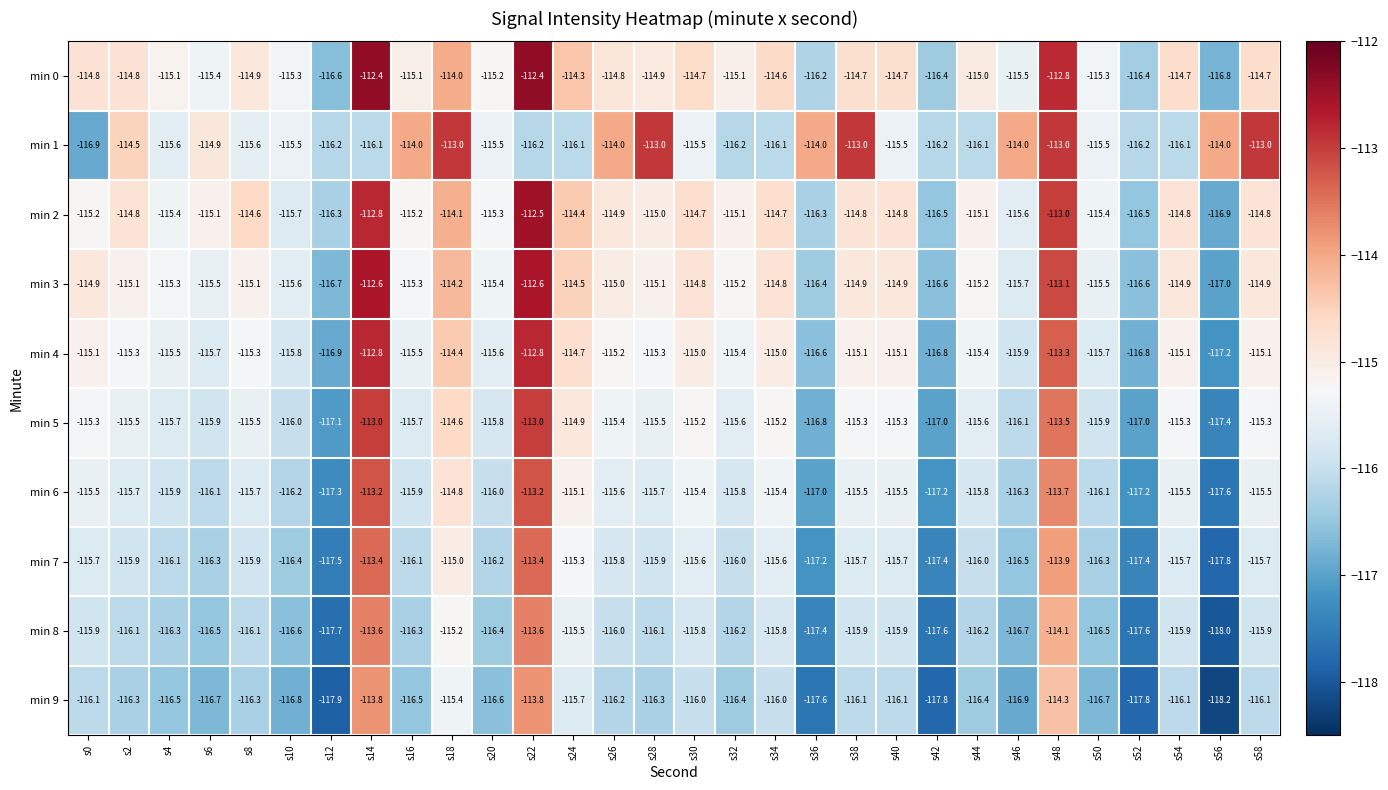

How many distinct data groups are displayed?

10